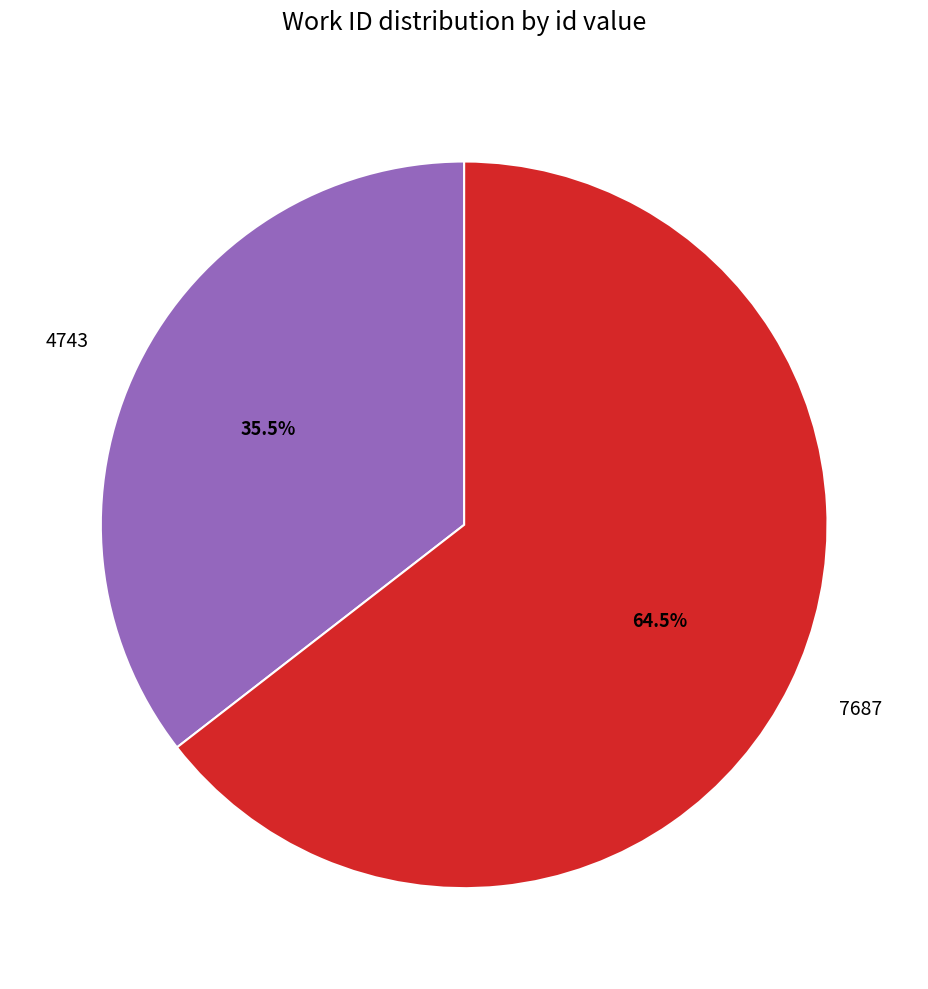

To the nearest percent, what is the combined percentage of 4743 and 7687?

100%